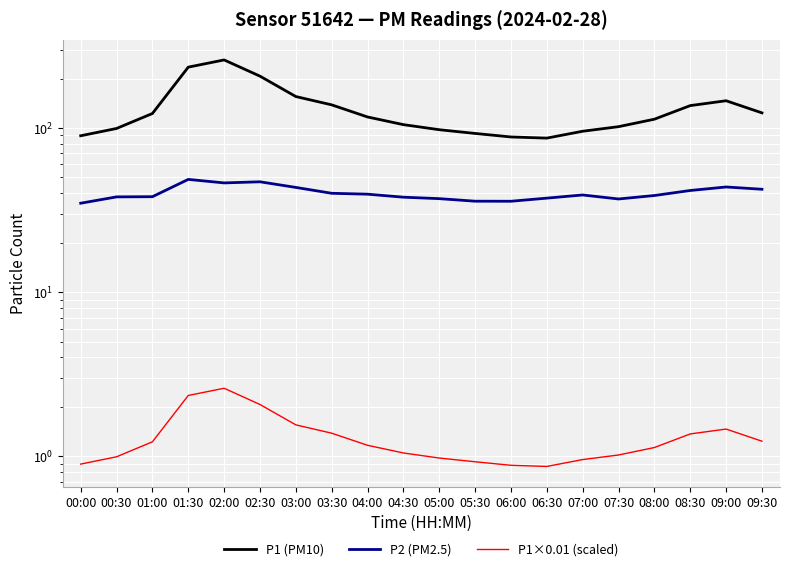

At which category does P1×0.01 (scaled) reach its first local valley?

06:30